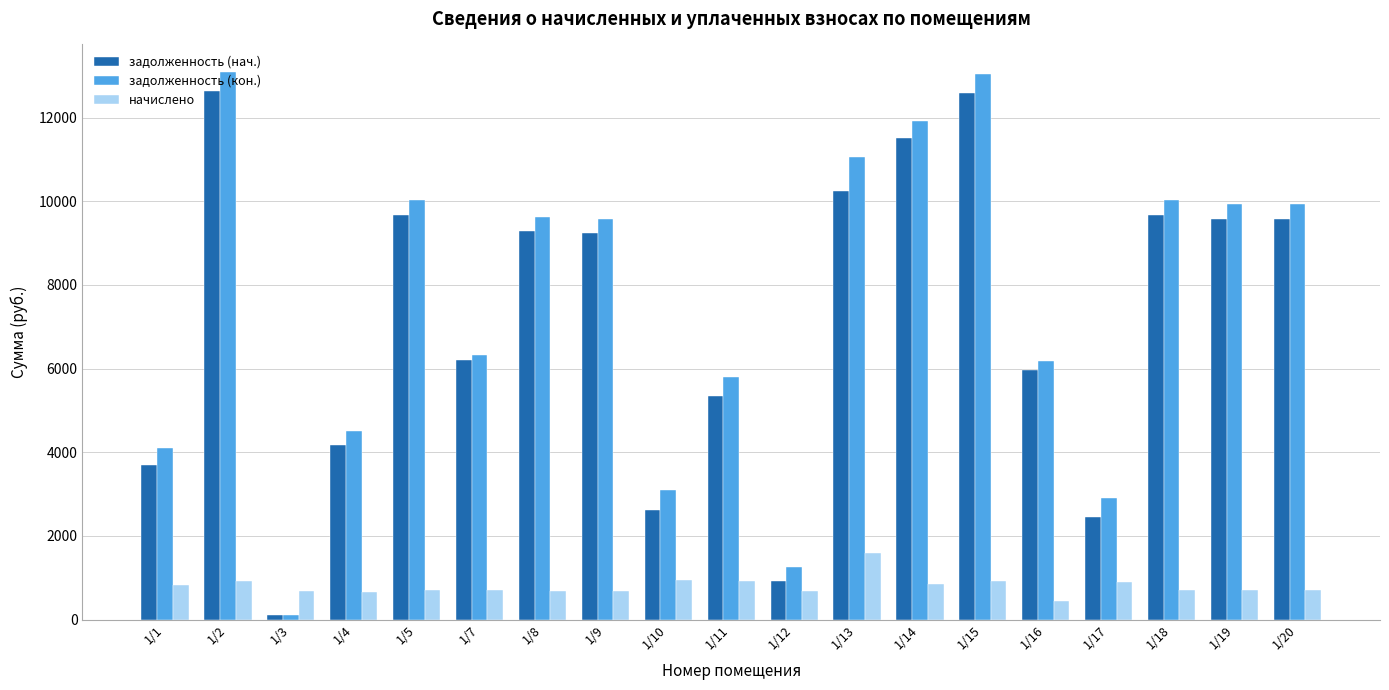

Is the value of начислено at 1/1 greater than the value of задолженность (кон.) at 1/9?

No